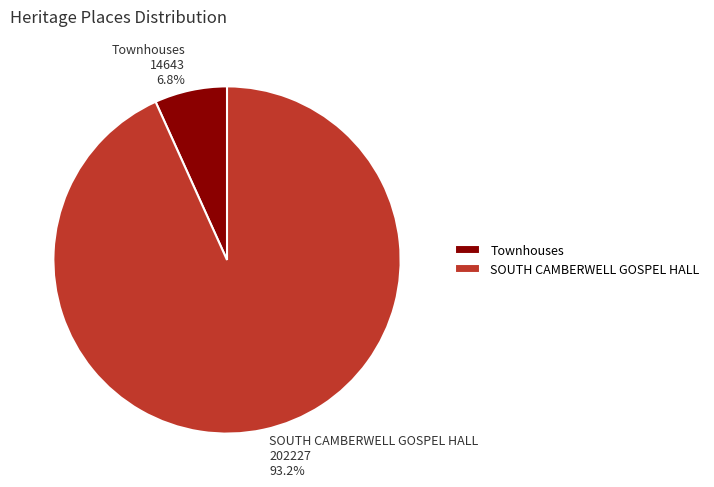

Which category accounts for the majority?

SOUTH CAMBERWELL GOSPEL HALL